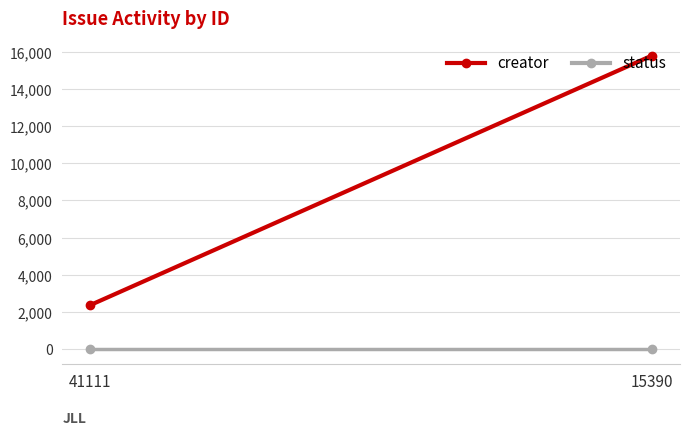

What are all the series names shown in the legend?

creator, status